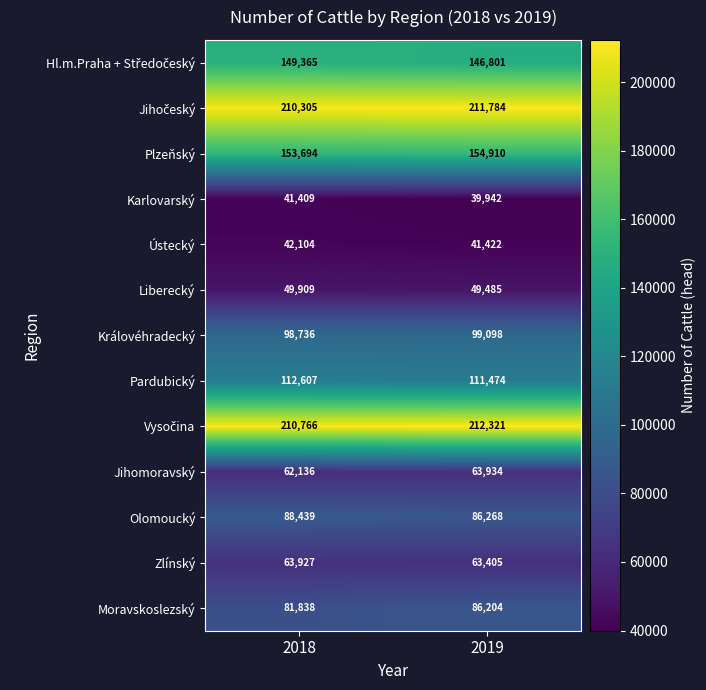

What is the total value across all series at 2018?

1365235